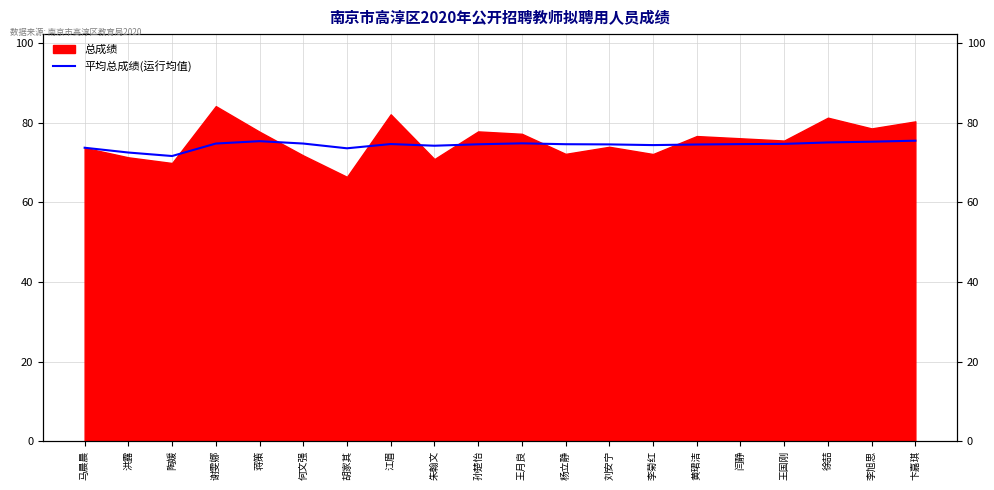

Is it true that the value at 王国刚 is 16.9?

False